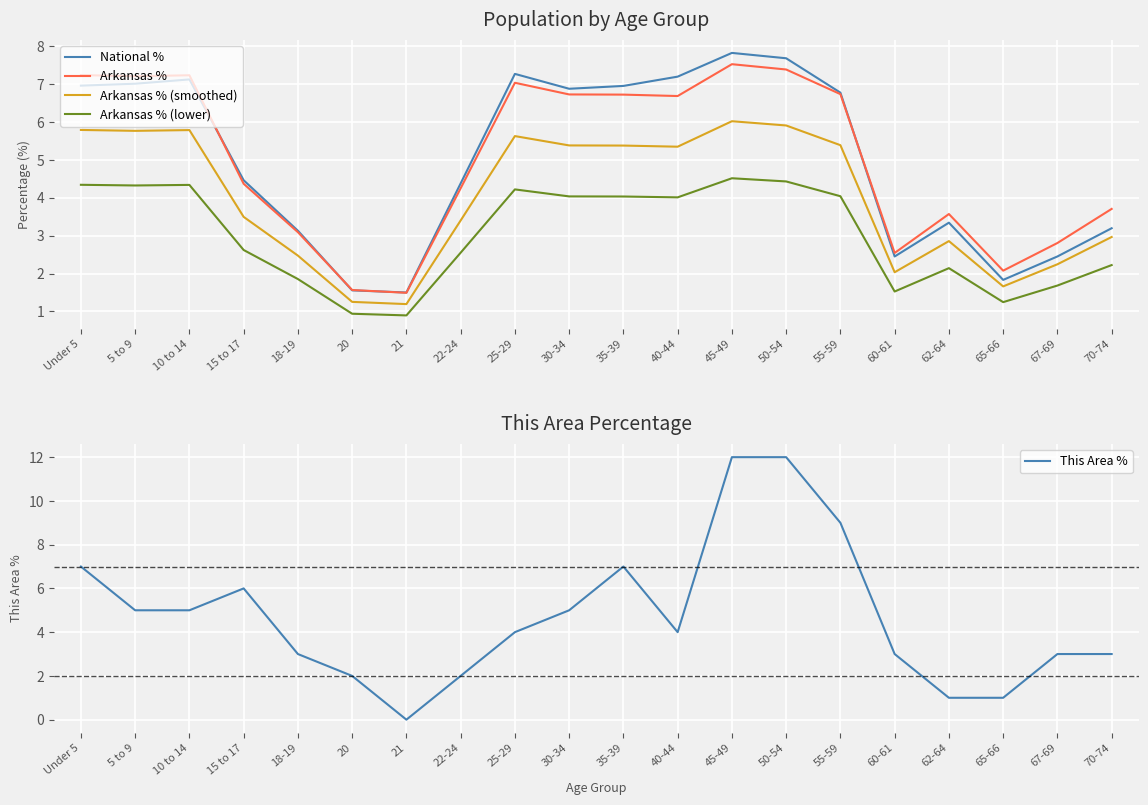

What are all the series names shown in the legend?

National %, Arkansas %, Arkansas % (smoothed), Arkansas % (lower), This Area %